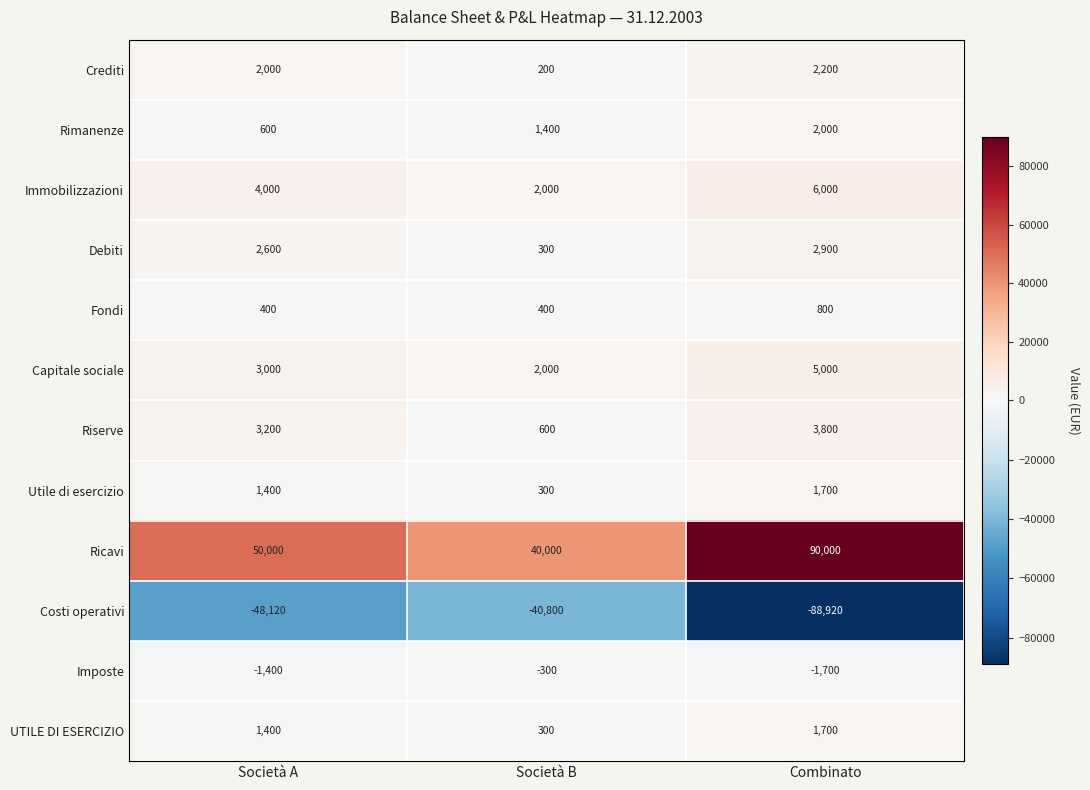

True or false: Fondi has a value of 400 at Società B.

True